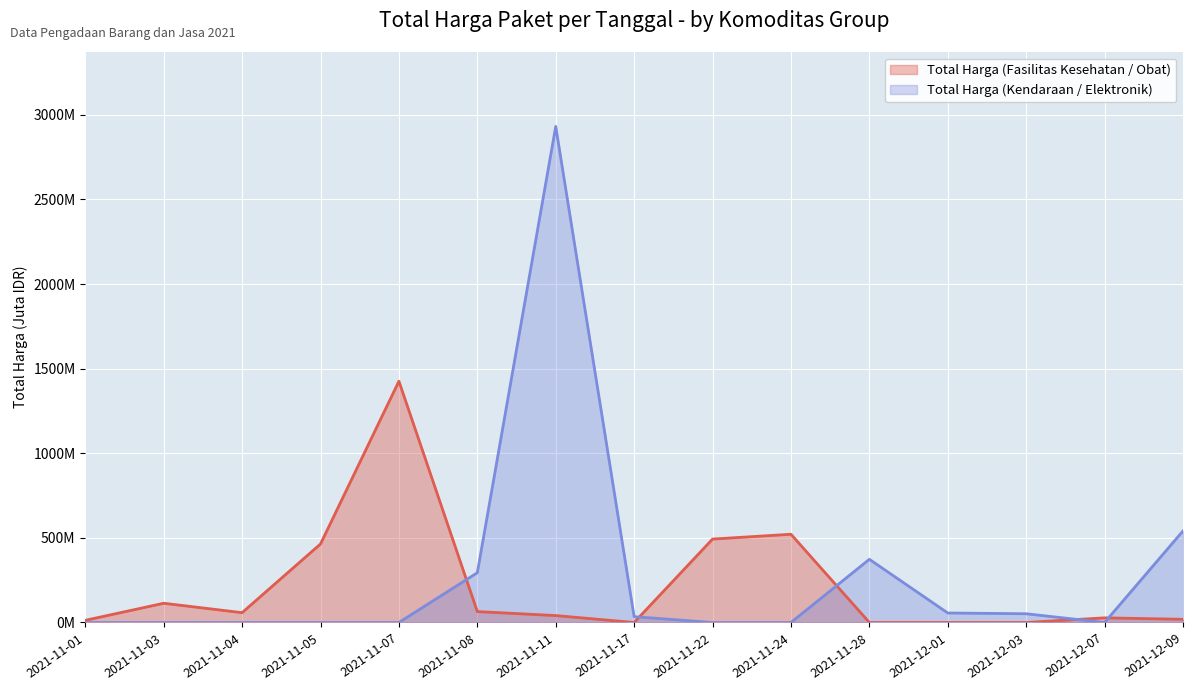

The value of Total Harga (Fasilitas Kesehatan / Obat) at 2021-12-07 is 7.0. True or false?

False